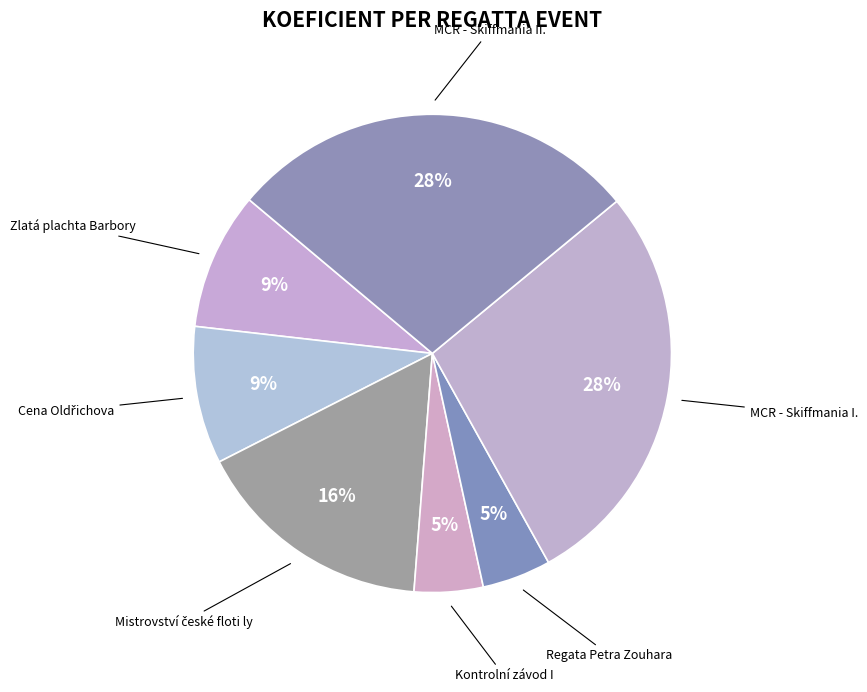

How many slices are in this pie chart?

7